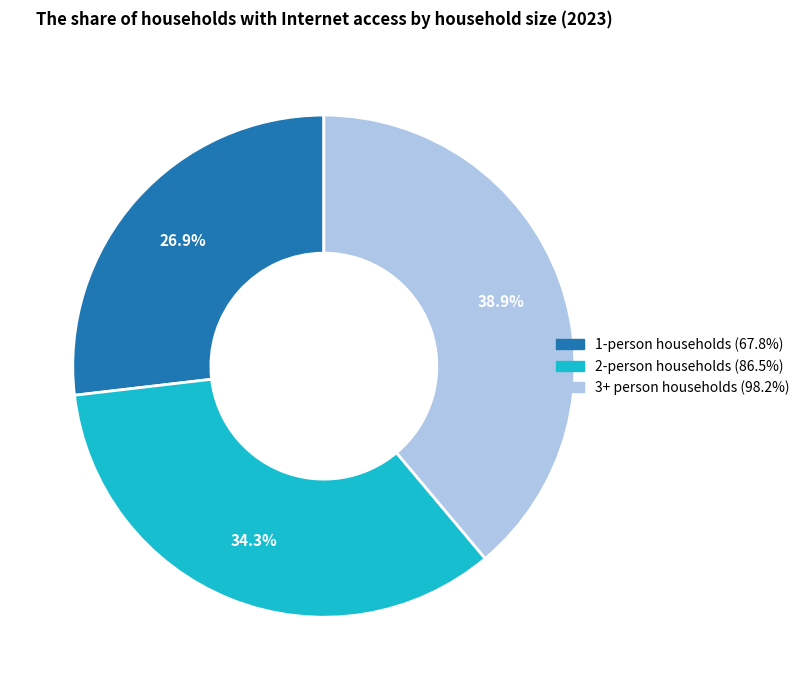

Is there a majority slice in this chart?

No